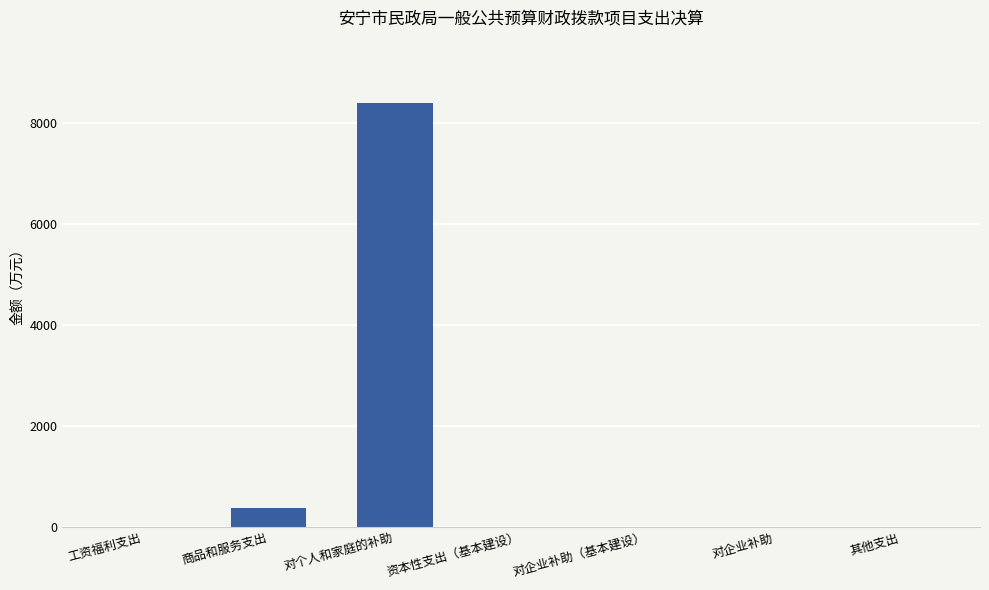

What is the sum of all values?

8755.6